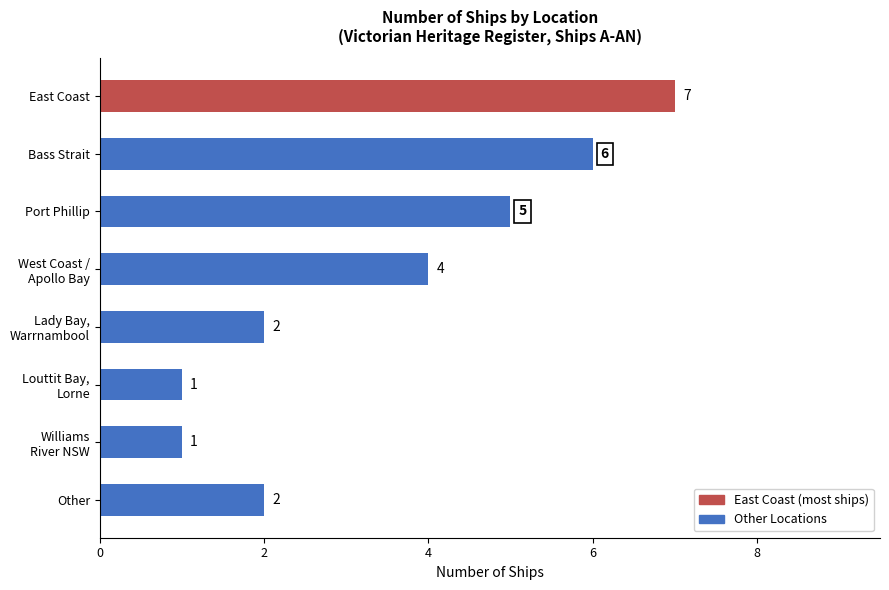

How many values are below 4?

4